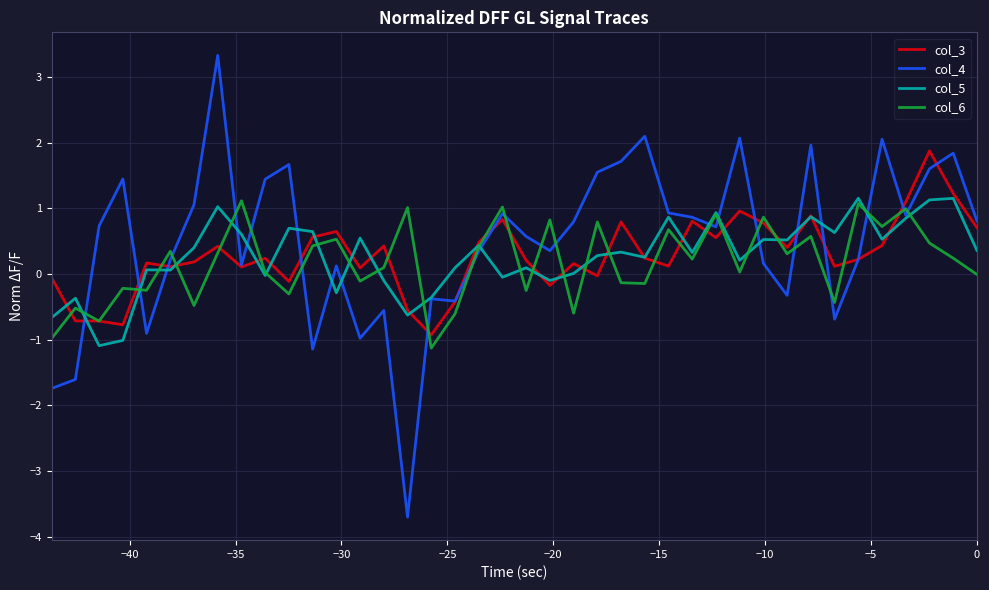

What is the maximum value for col_3?

1.9